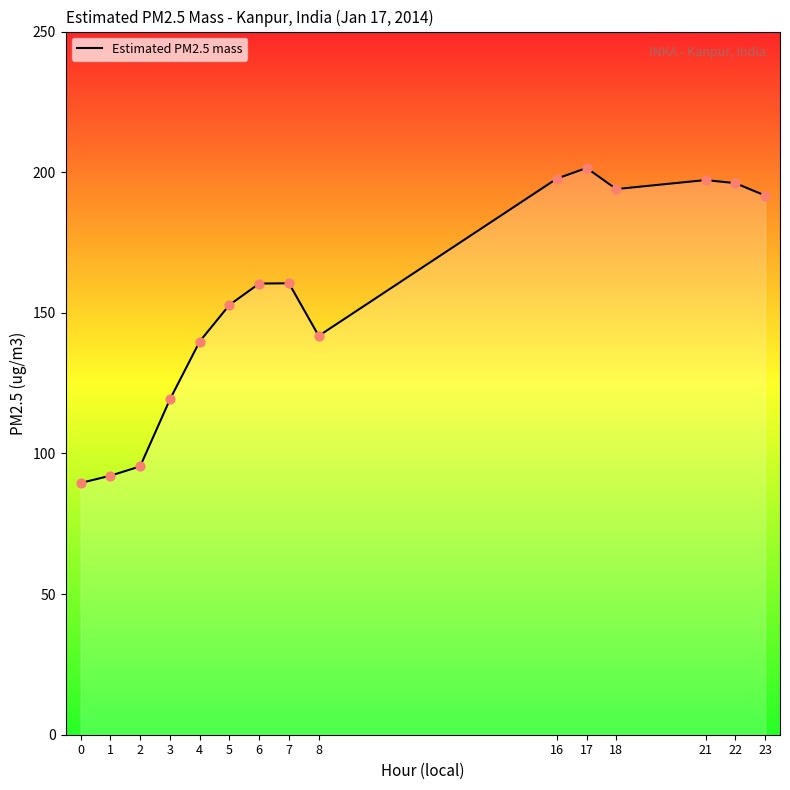

What is the ratio of the value at 22 to the value at 1?

2.1